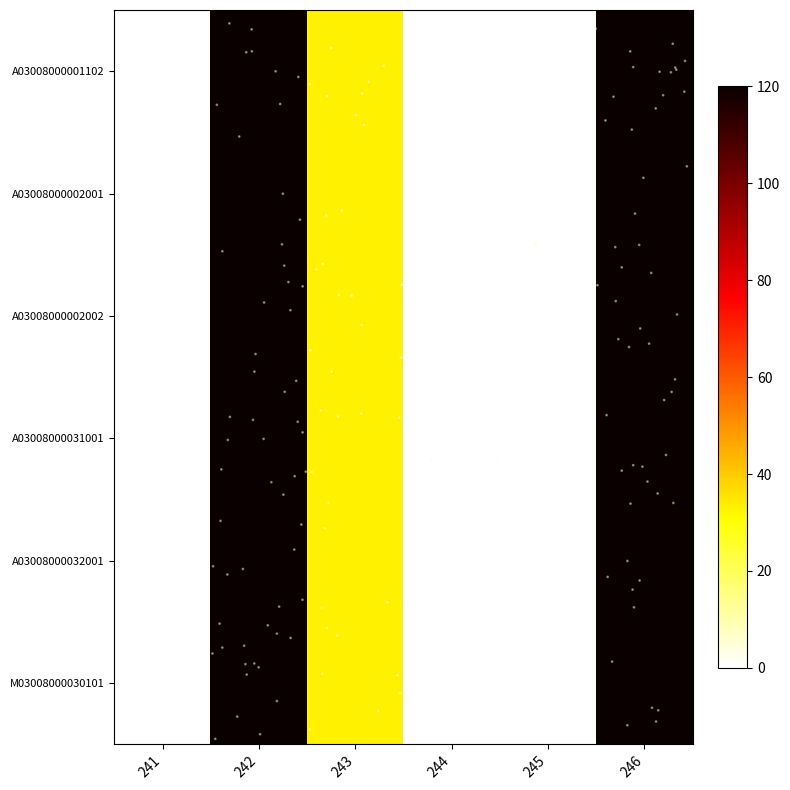

Reading left to right, what are all the values shown in this chart?

A03008000001102: 241=0.0	242=120.0	243=32.9	244=0.0	245=0.0	246=120.0
A03008000002001: 241=0.0	242=120.0	243=32.9	244=0.0	245=0.0	246=120.0
A03008000002002: 241=0.1	242=120.0	243=32.9	244=0.1	245=0.1	246=120.0
A03008000031001: 241=0.1	242=120.0	243=32.9	244=0.1	245=0.1	246=120.0
A03008000032001: 241=0.2	242=120.0	243=32.9	244=0.2	245=0.2	246=120.0
M03008000030101: 241=0.2	242=120.0	243=32.9	244=0.2	245=0.2	246=120.0